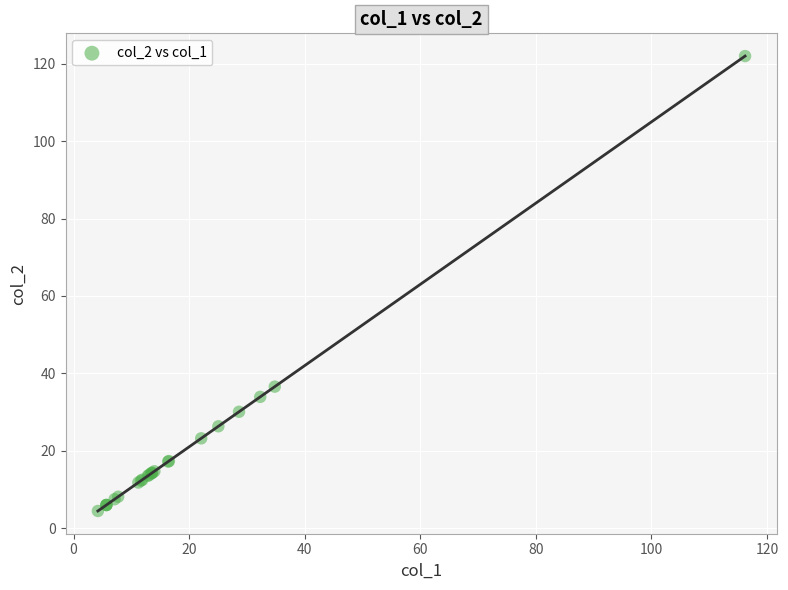

What Y value in the scatter plot is closest to 63?

36.6